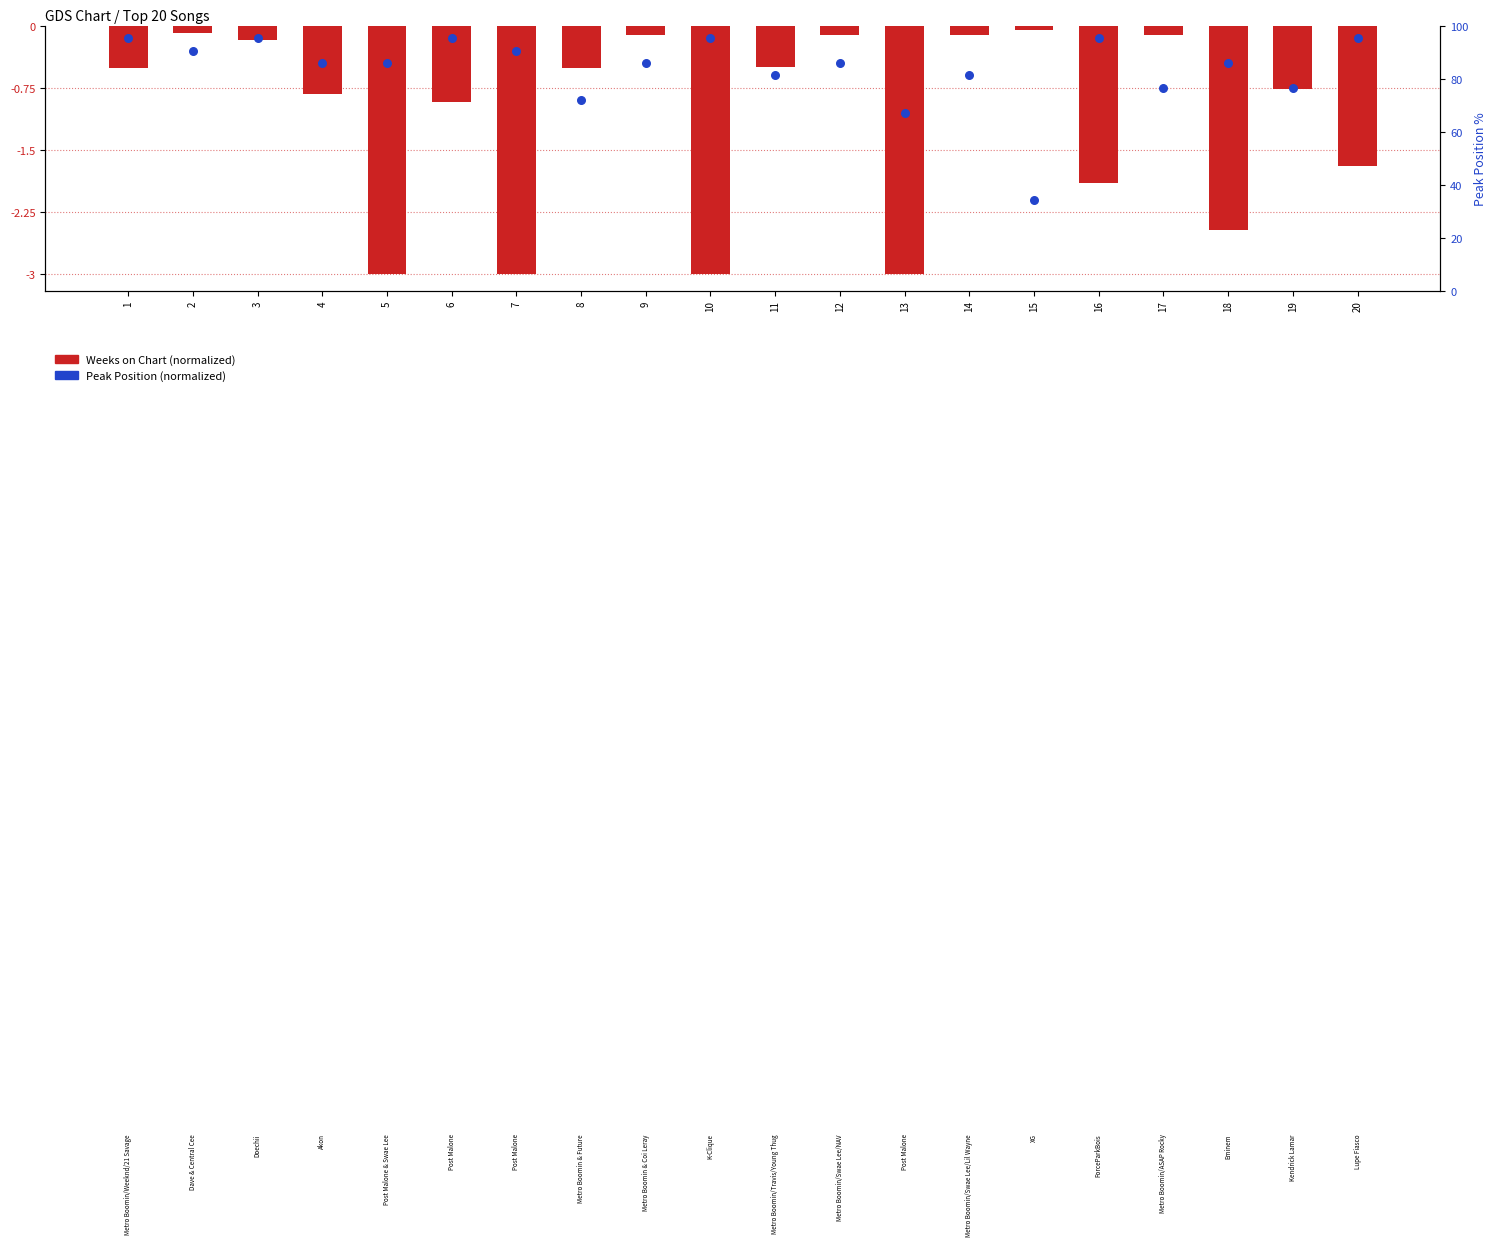

Is the value of Weeks on Chart at 12 greater than the value of Peak Position at 16?

Yes